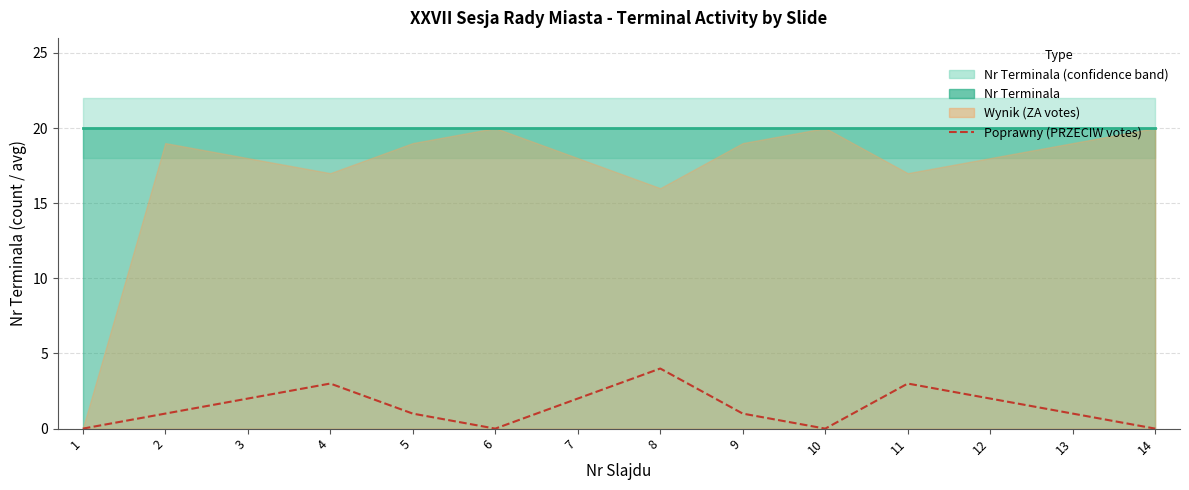

Which category has the lowest value in the Poprawny (PRZECIW votes) series?

1